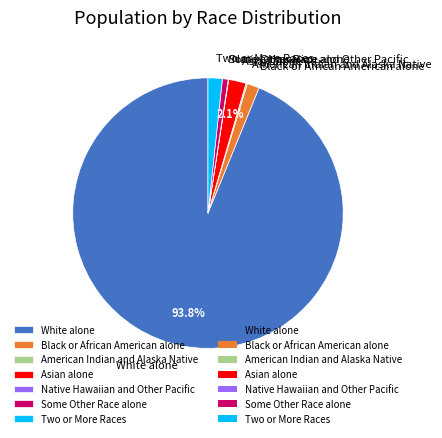

Approximately how many times larger is the value at Black or African American alone compared to Two or More Races?

0.9